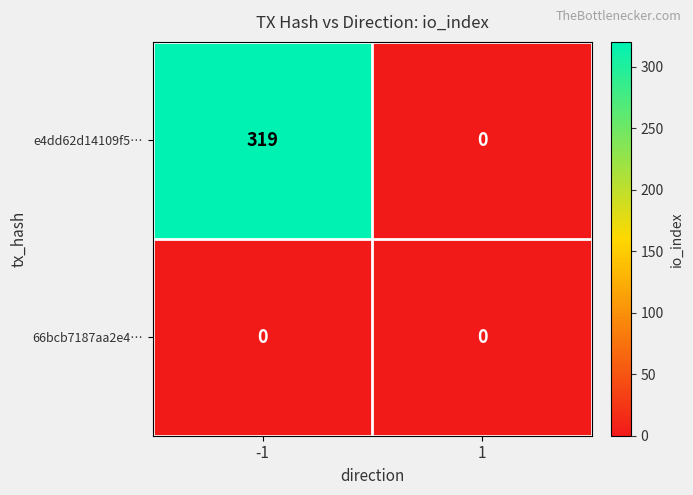

Count the number of data series in this chart.

2